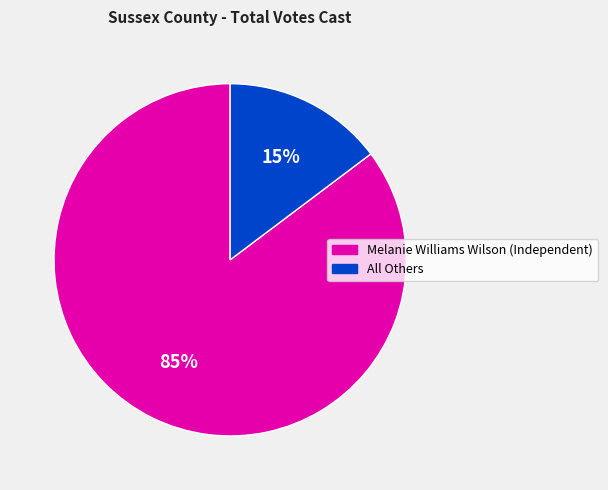

To the nearest percent, what percentage of the pie is Melanie Williams Wilson (Independent)?

85%